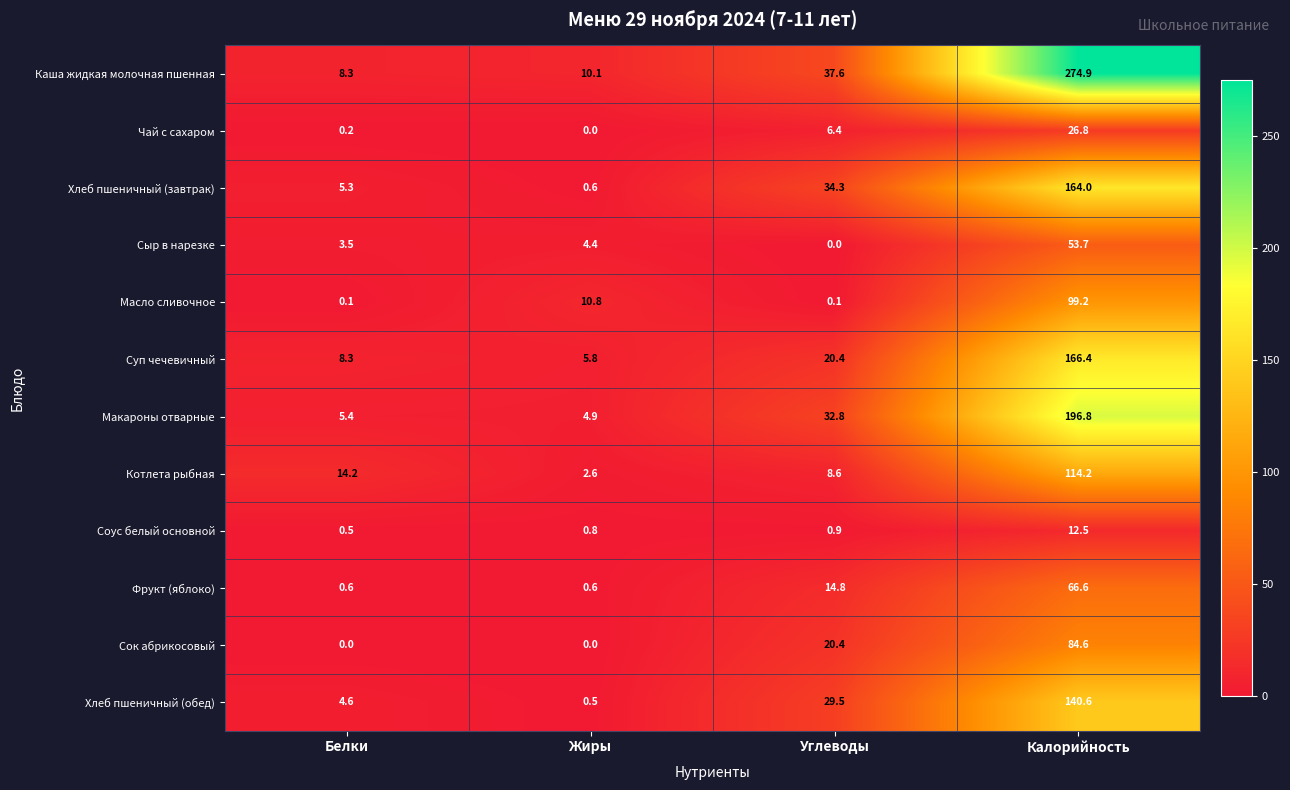

List the series in order of their peak value, highest first.

Каша жидкая молочная пшенная, Макароны отварные, Суп чечевичный, Хлеб пшеничный (завтрак), Хлеб пшеничный (обед), Котлета рыбная, Масло сливочное, Сок абрикосовый, Фрукт (яблоко), Сыр в нарезке, Чай с сахаром, Соус белый основной